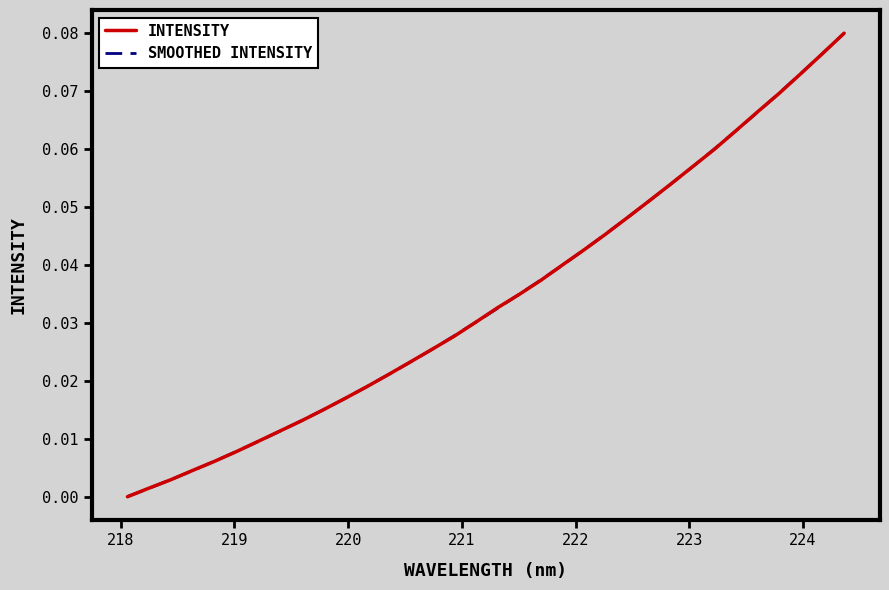

Which series ends up on top after the final intersection of INTENSITY and SMOOTHED INTENSITY?

INTENSITY